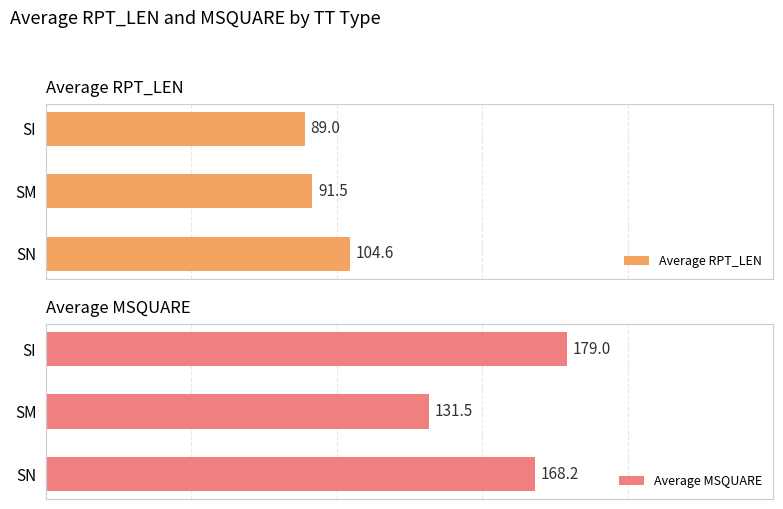

Rank the categories by Average RPT_LEN value from lowest to highest.

SI, SM, SN